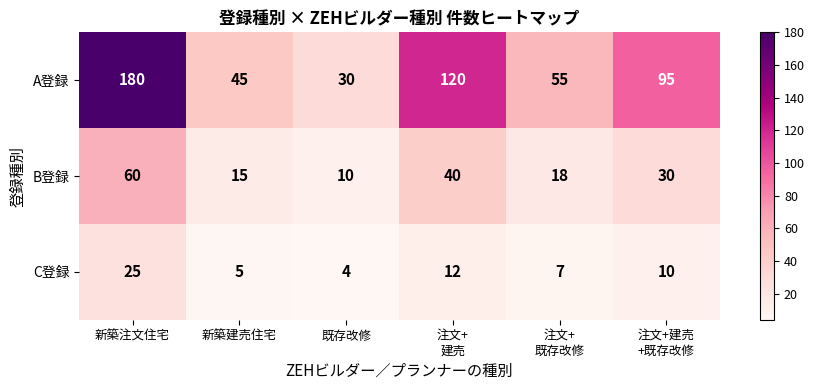

Is it true that B登録 equals 15 at 新築建売住宅?

True